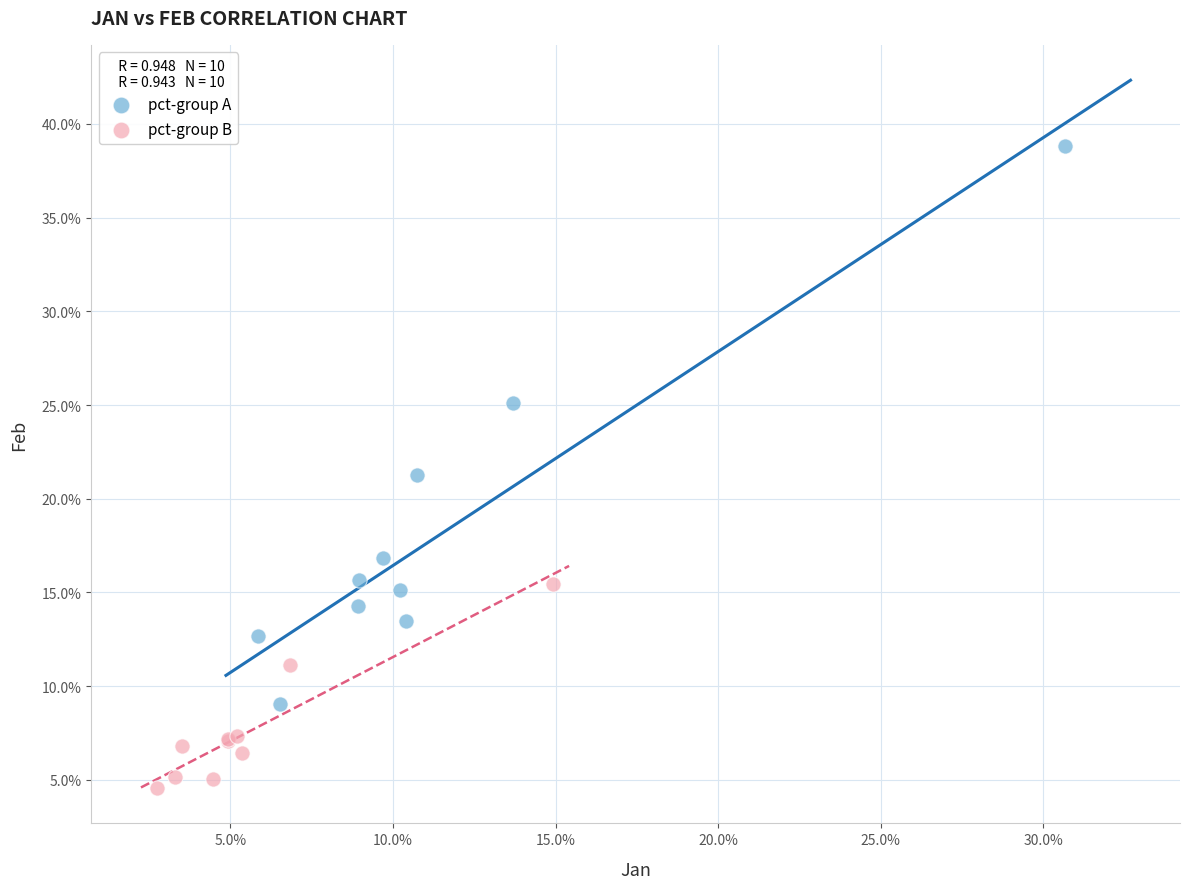

What are all the series names shown in the legend?

pct-group A, pct-group B